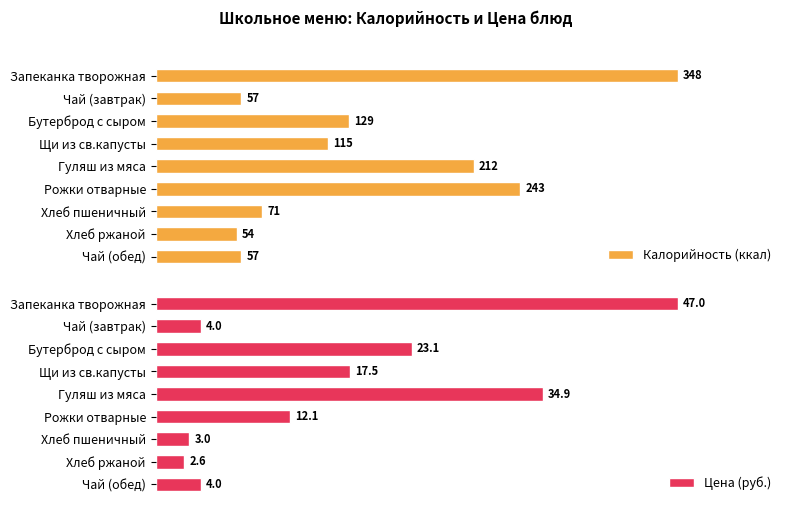

How many bars are there in each group?

2